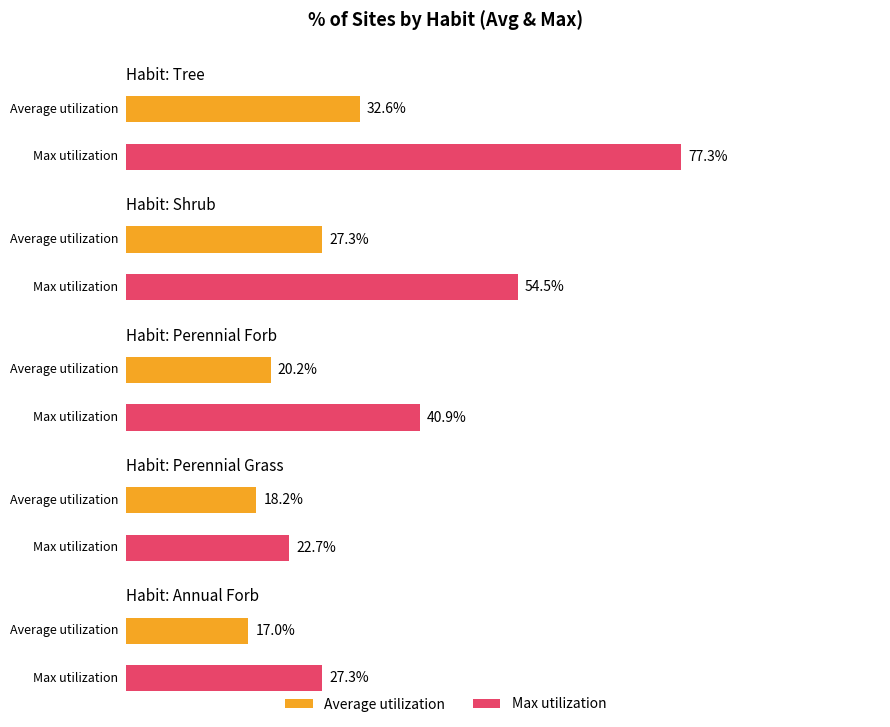

Which category has the highest value across all series?

Tree